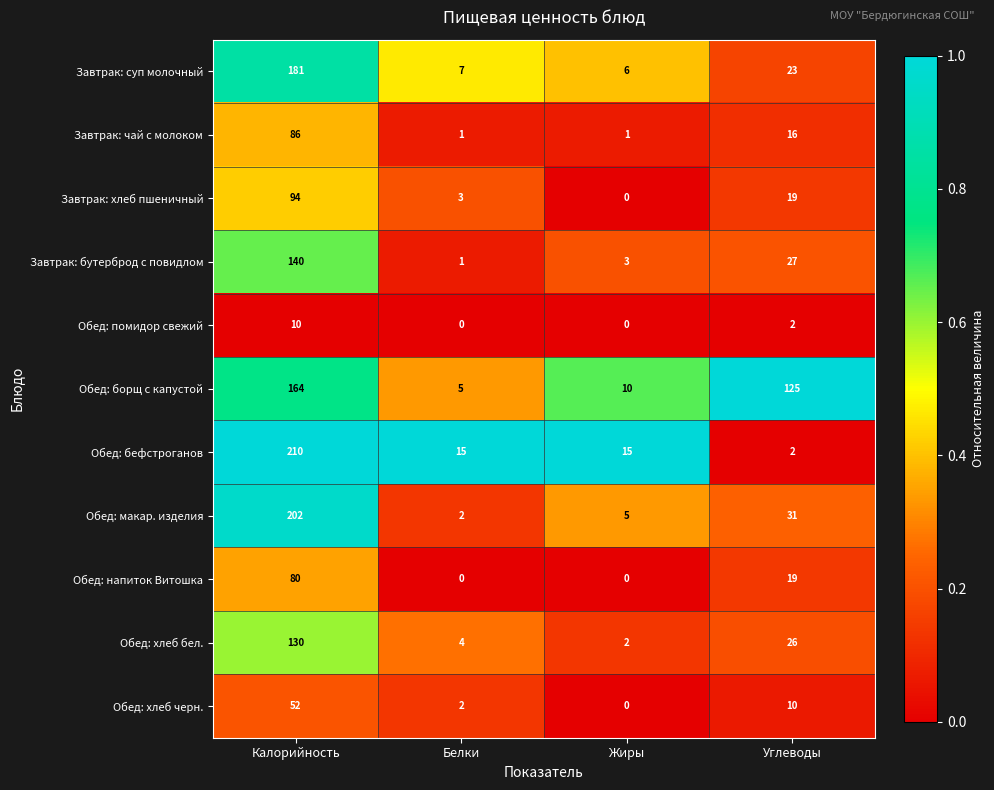

What is the sum of all Завтрак: бутерброд с повидлом values?

171